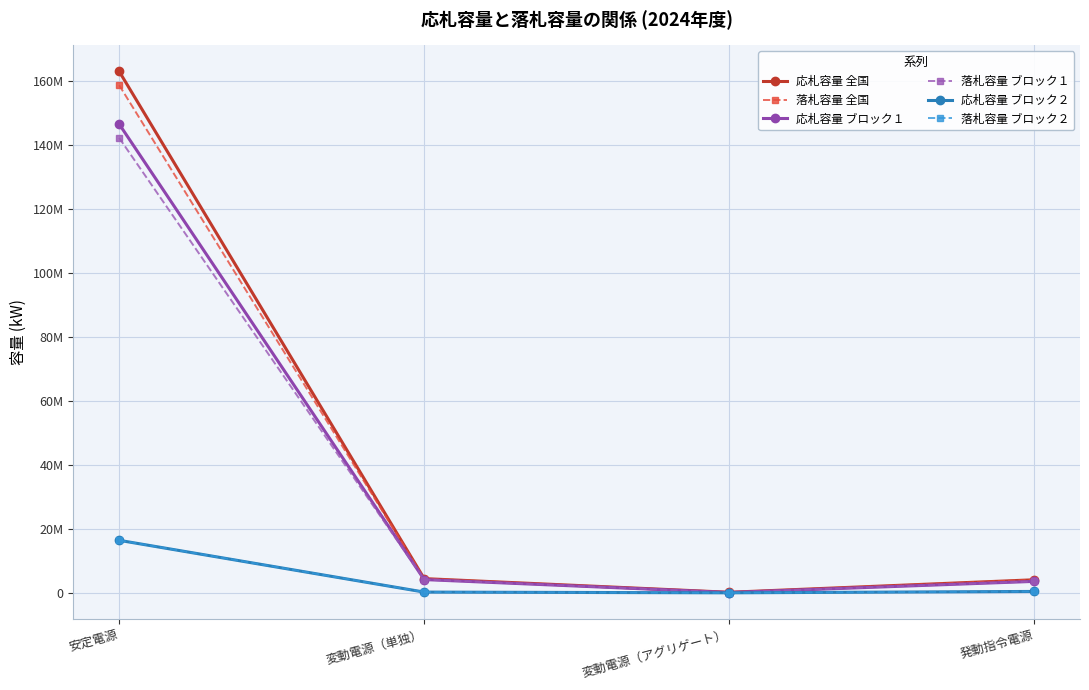

Is this an area chart (filled region under the line)?

No